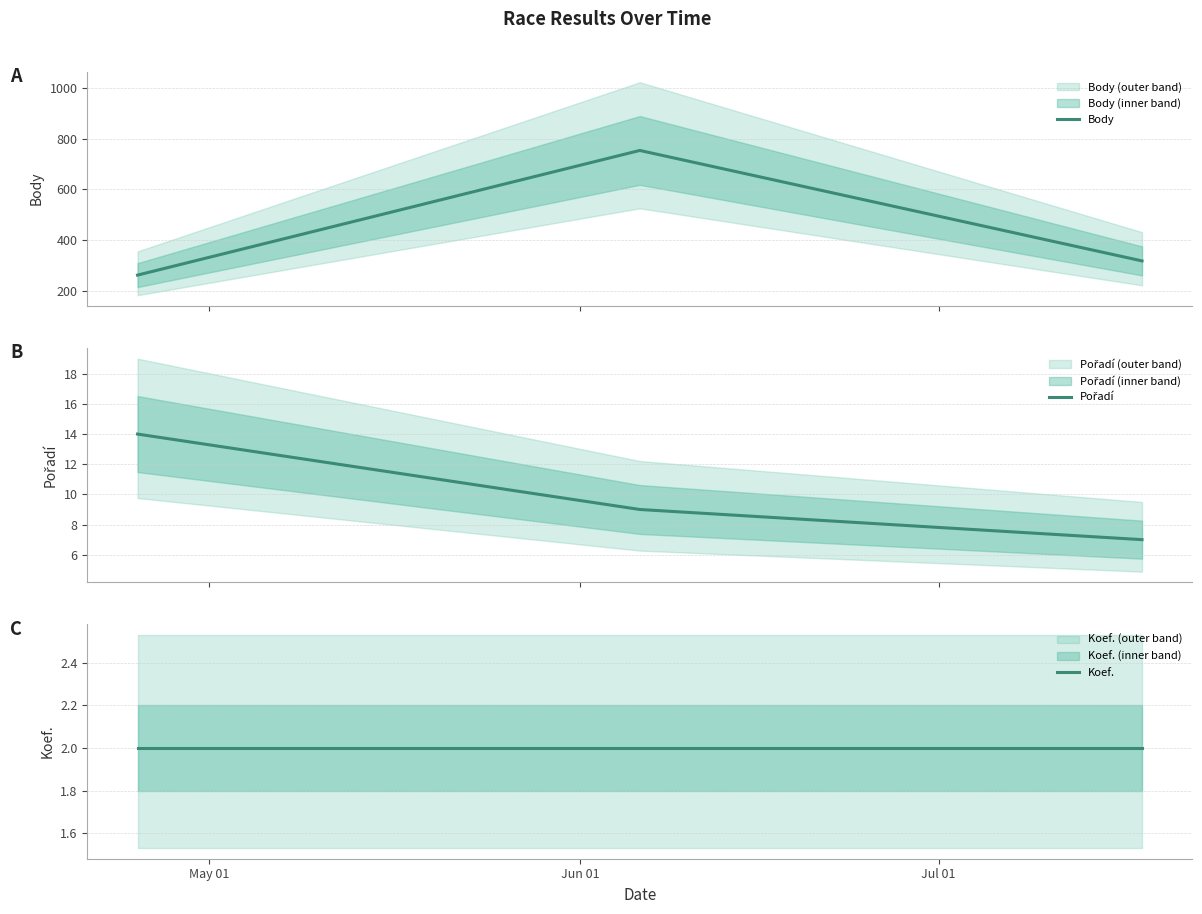

Does the chart have visible grid lines?

Yes